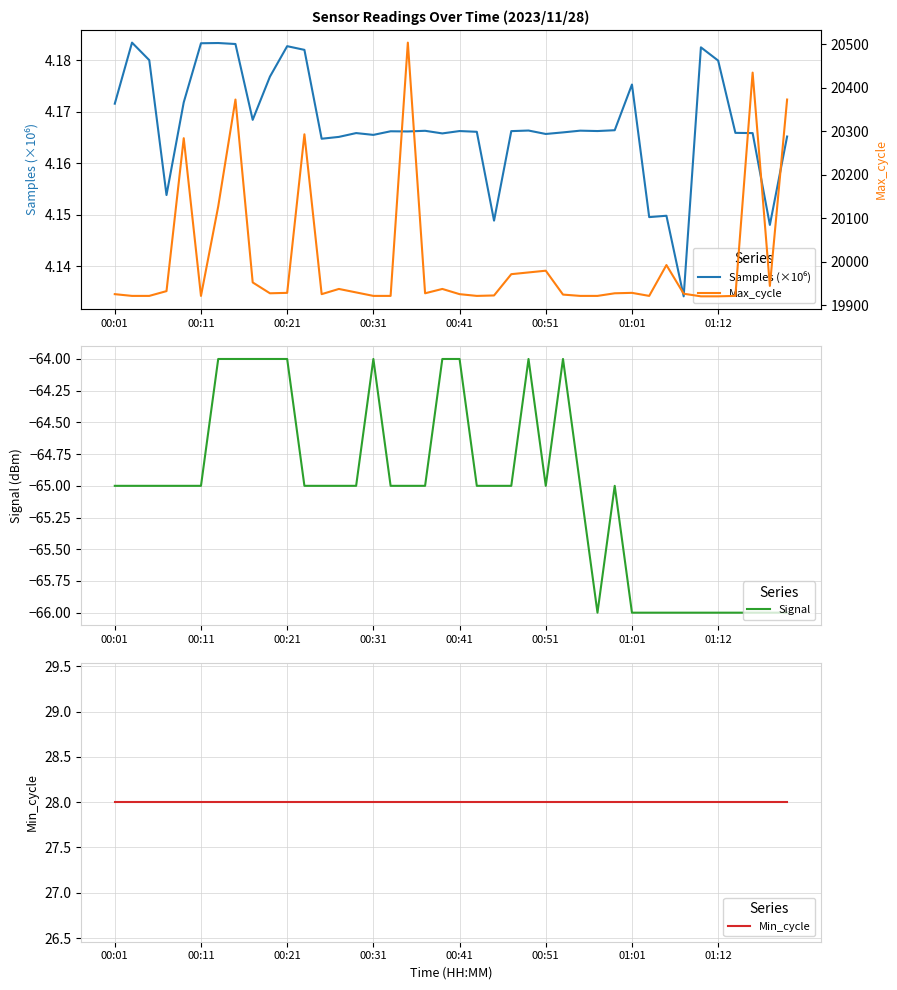

What is the average value of the Max_cycle series?

20004.3